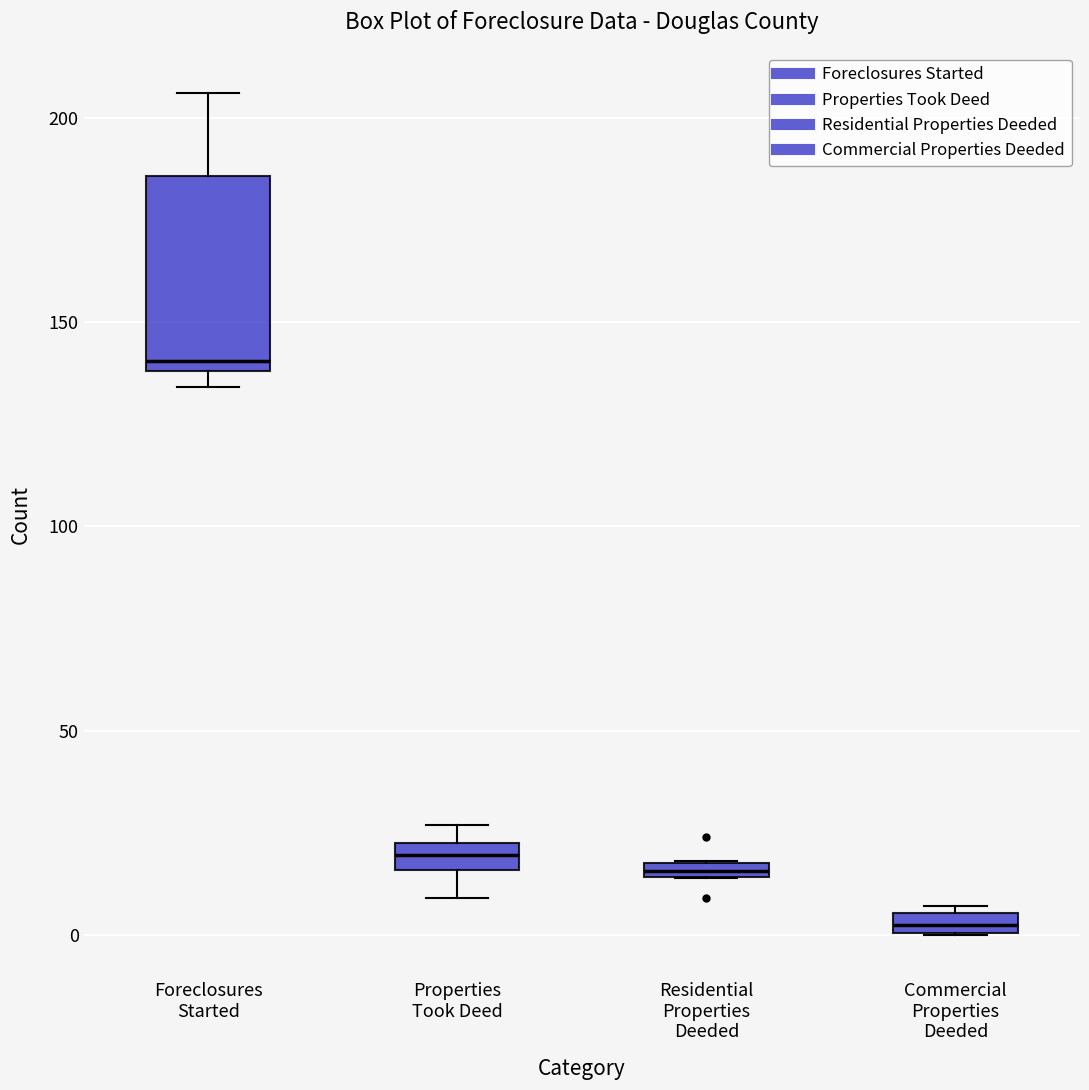

Which box's median line is the highest?

Foreclosures Started